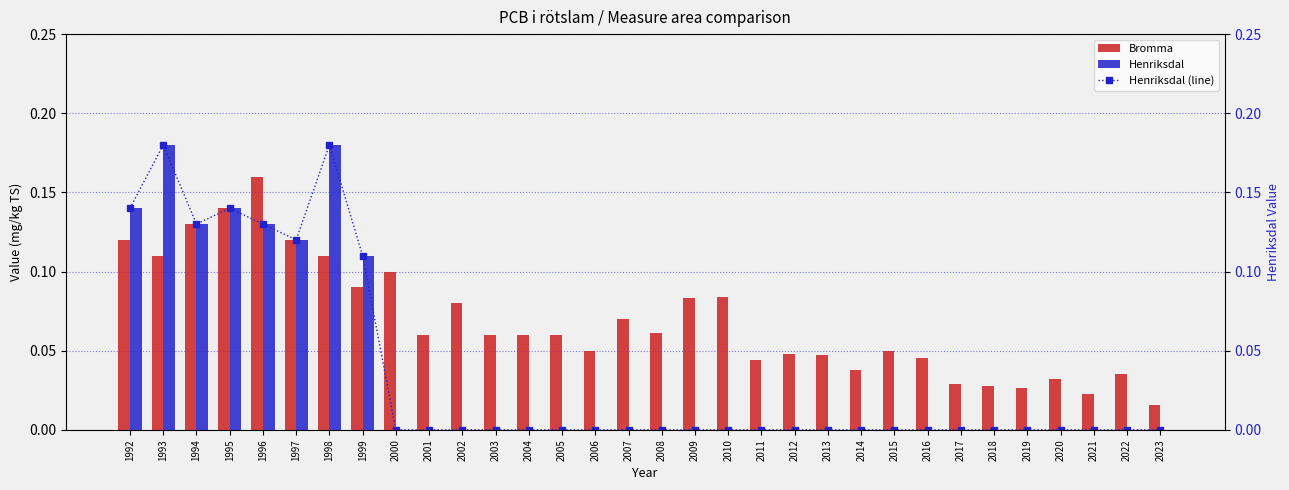

Is the value of Henriksdal at 2007 greater than the value of Bromma at 2018?

No